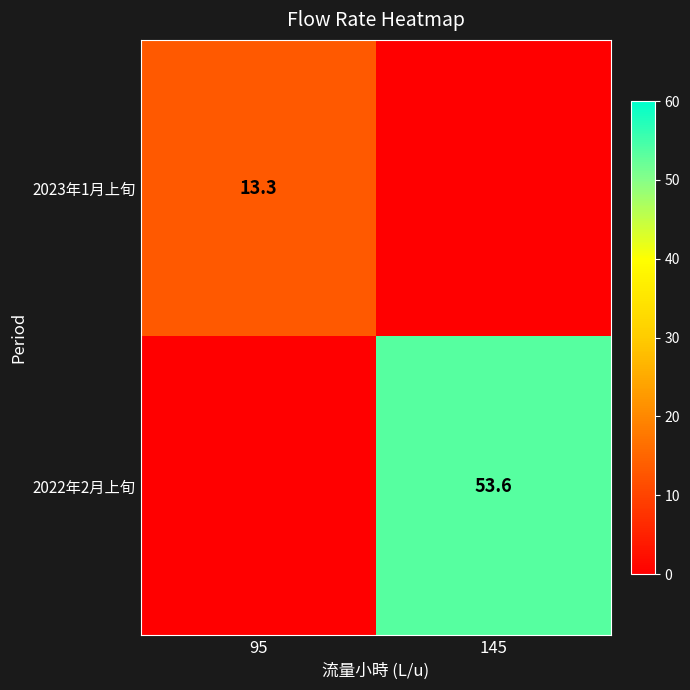

The value of 2023年1月上旬 at 95 is 4.4. True or false?

False